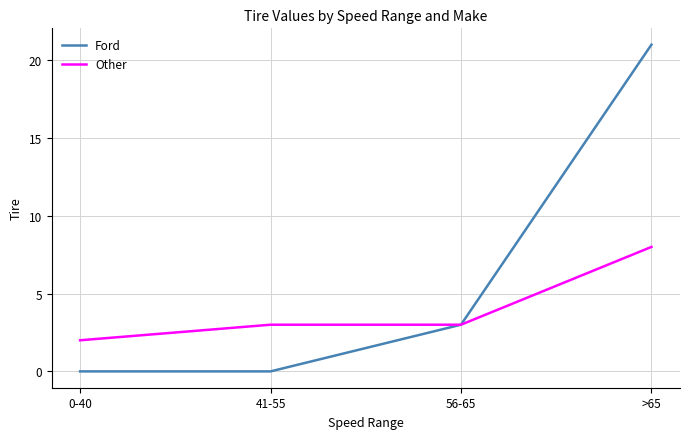

Rank the series by their average value, from highest to lowest.

Ford, Other